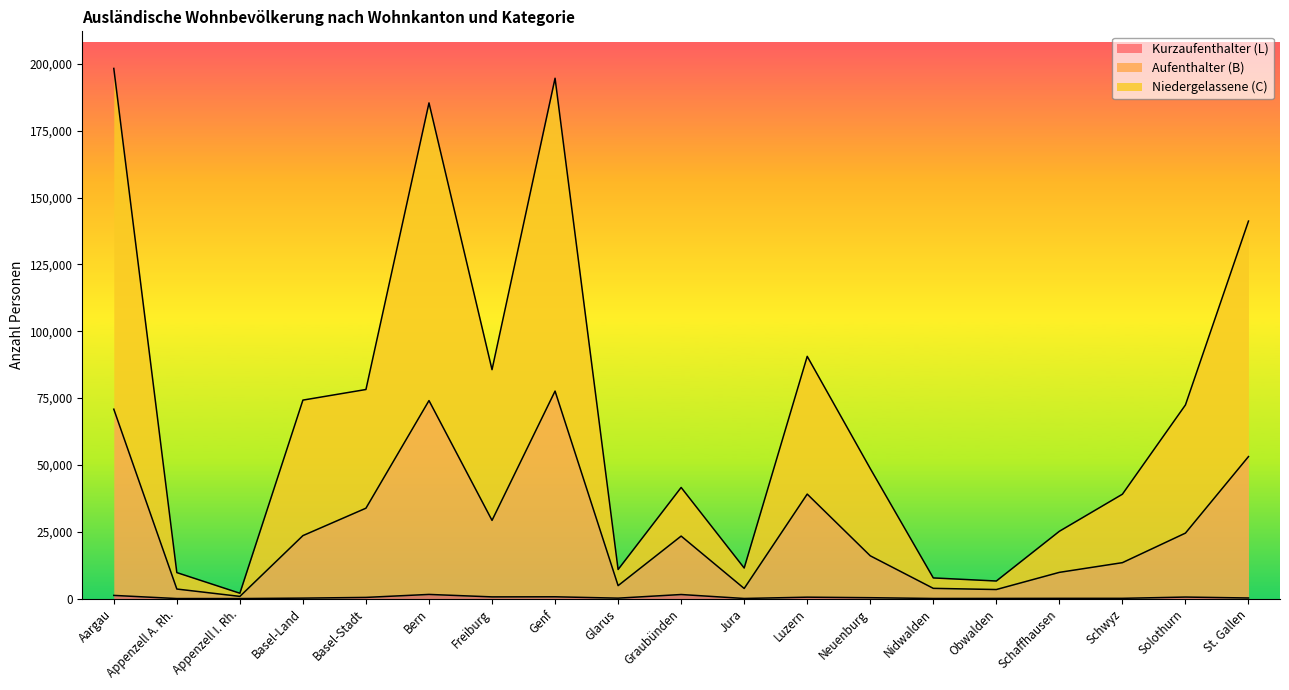

The Niedergelassene (C) series shows 64795 at Bern. True or false?

False